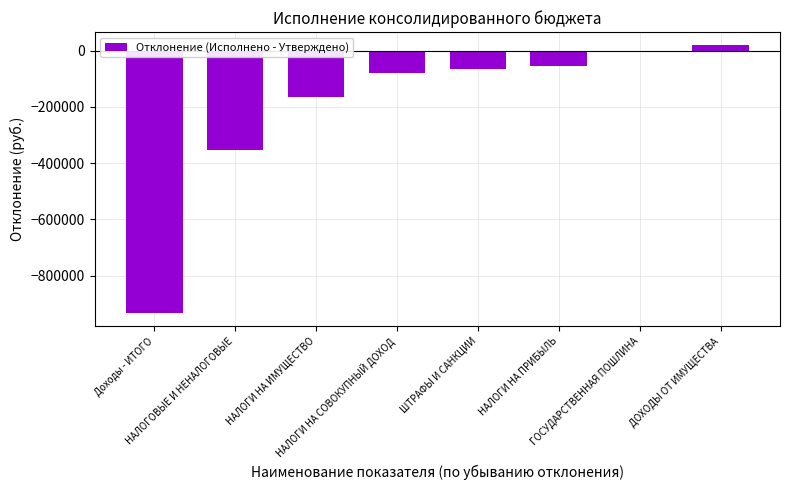

What is the value of the 7th bar from the left?

-5000.0